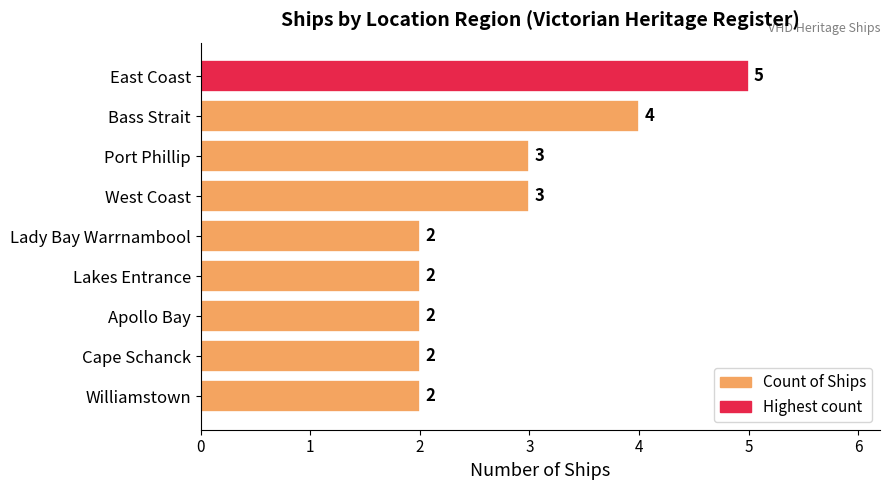

What is the average value?

3